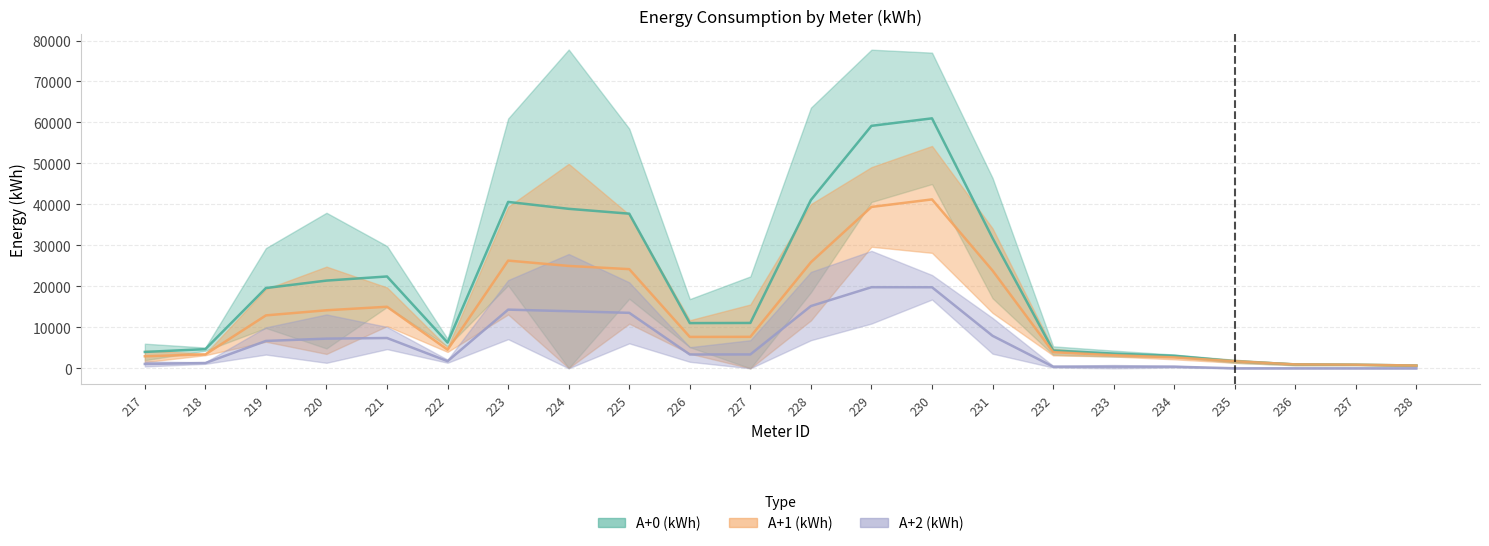

Is the value of A+1 (kWh) at 236 greater than the value of A+0 (kWh) at 234?

No